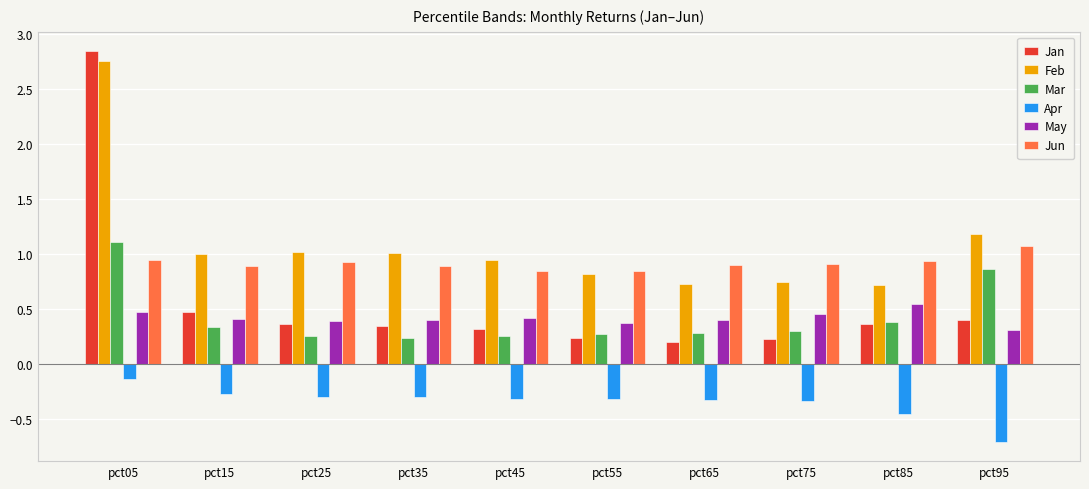

What is the maximum value for Jun?

1.1